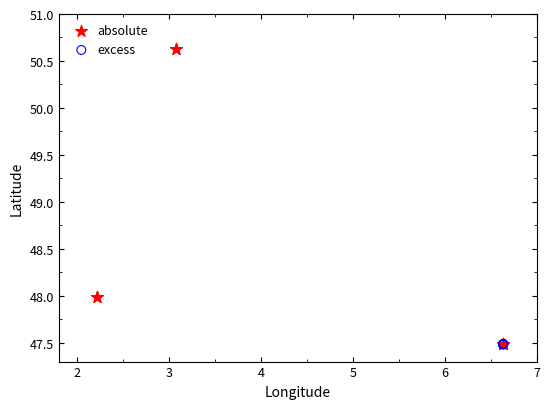

Which series has the widest spread of Y values?

absolute